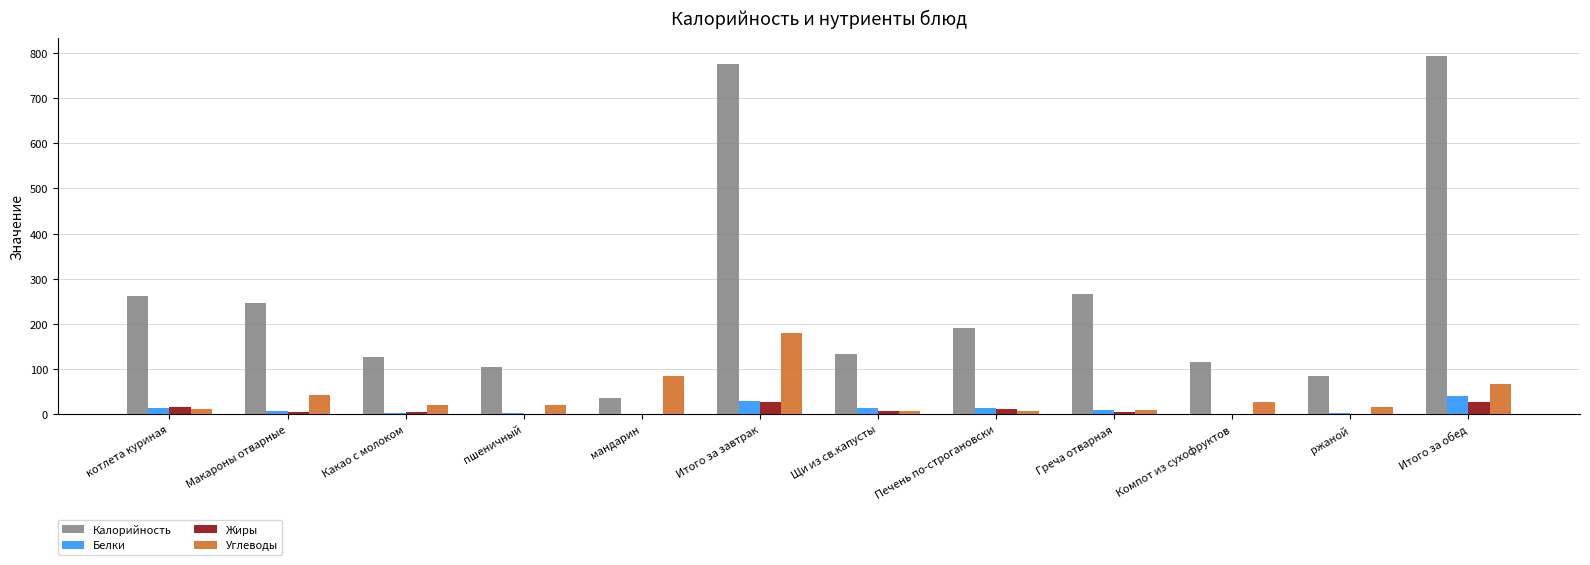

Which series has the largest total across all categories?

Калорийность